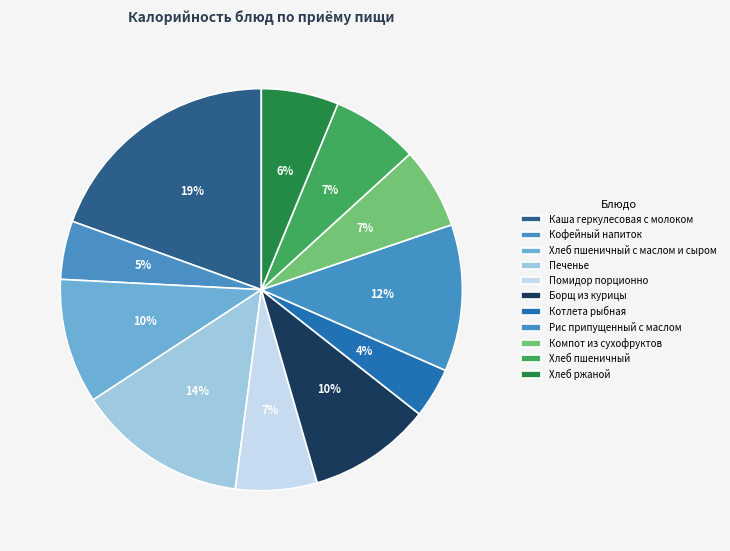

How much of the chart is everything except Компот из сухофруктов?

93.4%